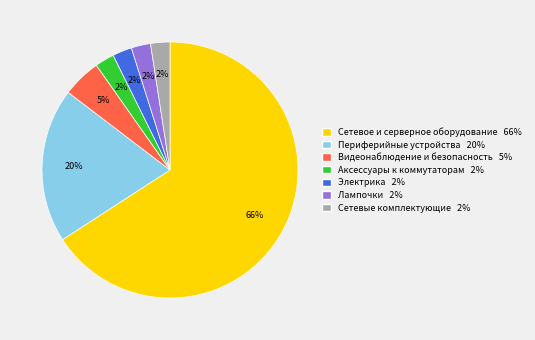

Is there a majority slice in this chart?

Yes